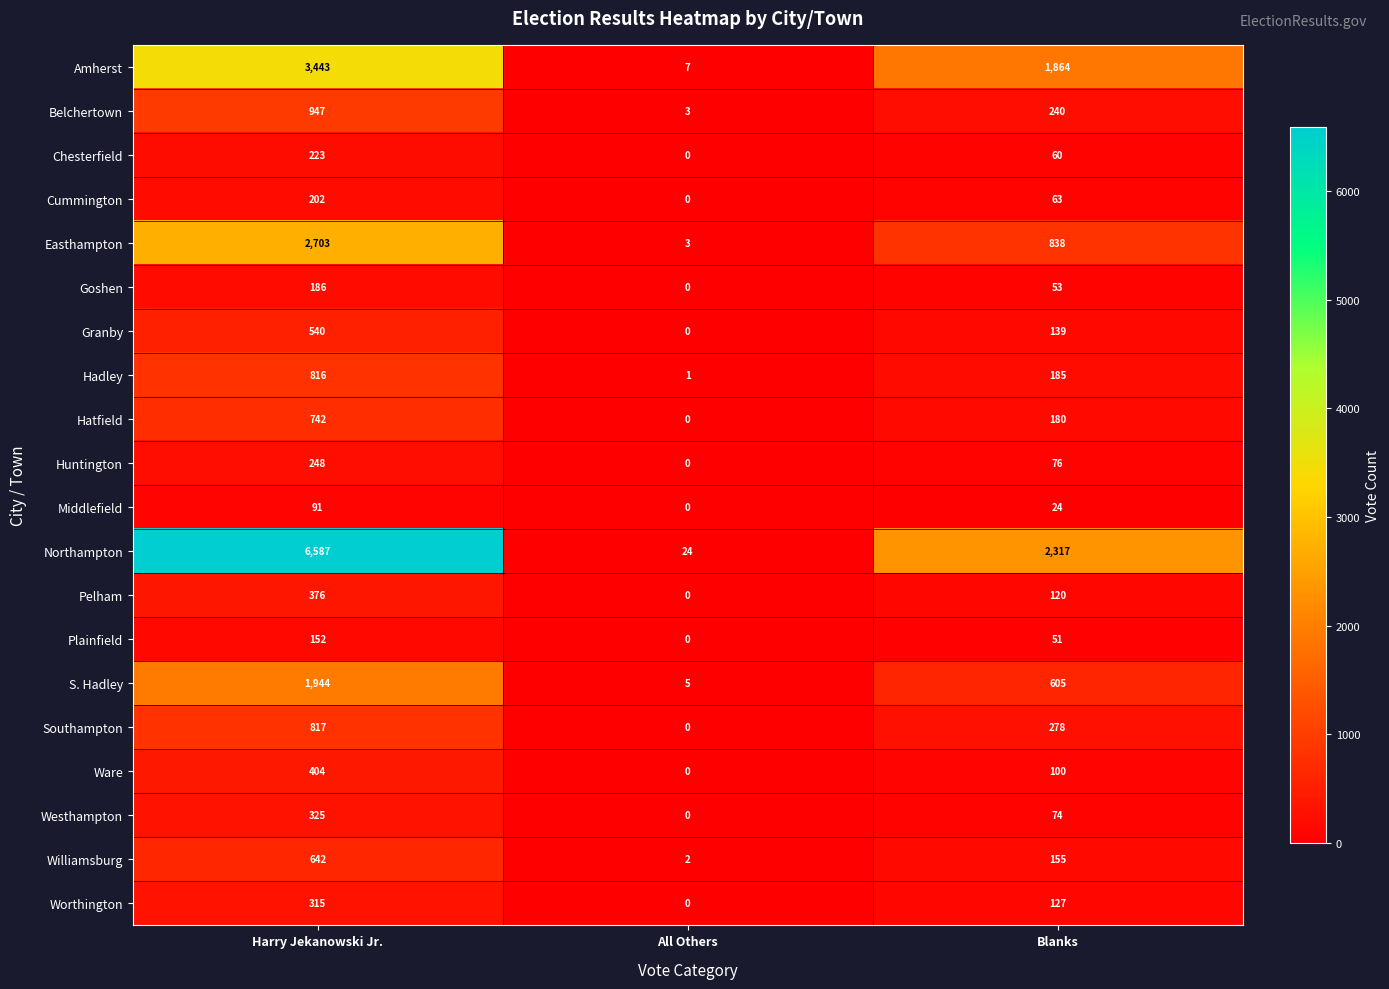

List the series in order of their peak value, lowest first.

Middlefield, Plainfield, Goshen, Cummington, Chesterfield, Huntington, Worthington, Westhampton, Pelham, Ware, Granby, Williamsburg, Hatfield, Hadley, Southampton, Belchertown, S. Hadley, Easthampton, Amherst, Northampton